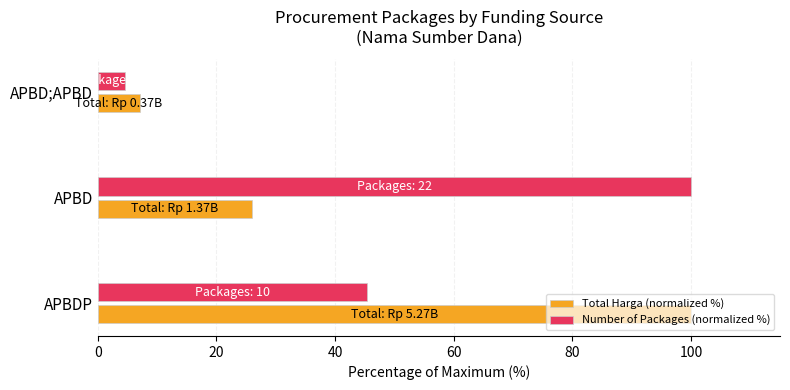

What is the sum of all Number of Packages (normalized %) values?

150.0